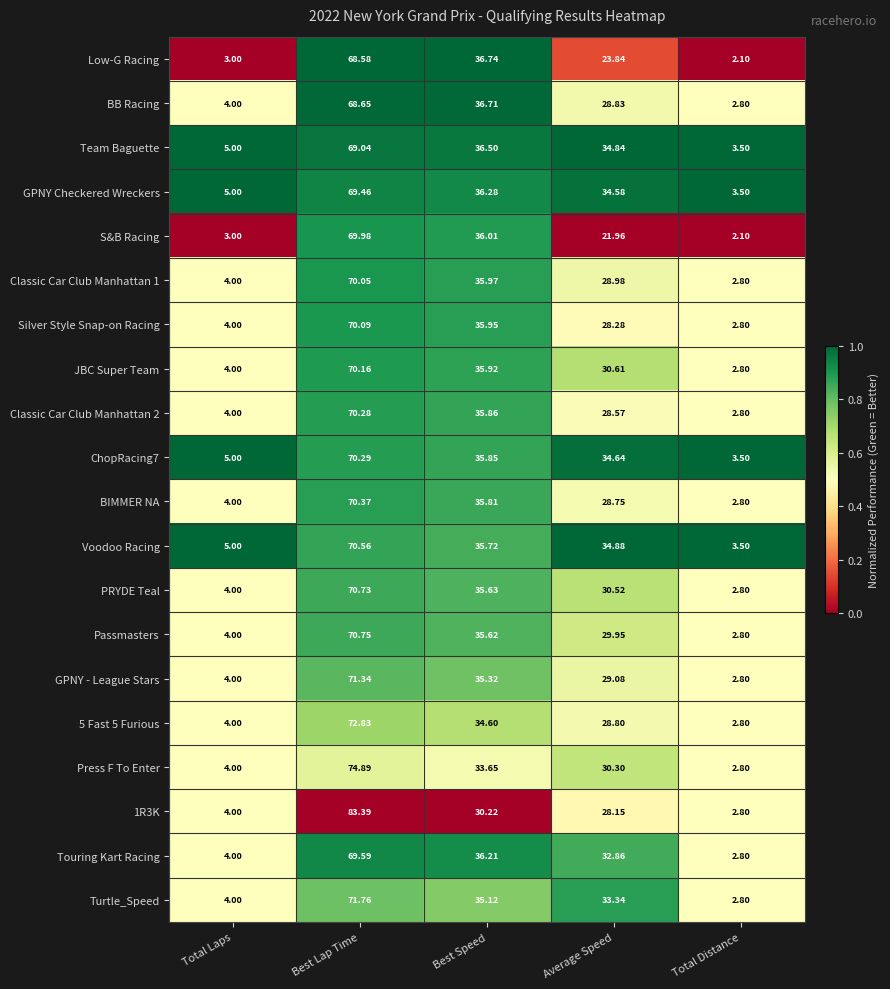

Is the value of PRYDE Teal at Total Distance greater than the value of BB Racing at Best Lap Time?

No